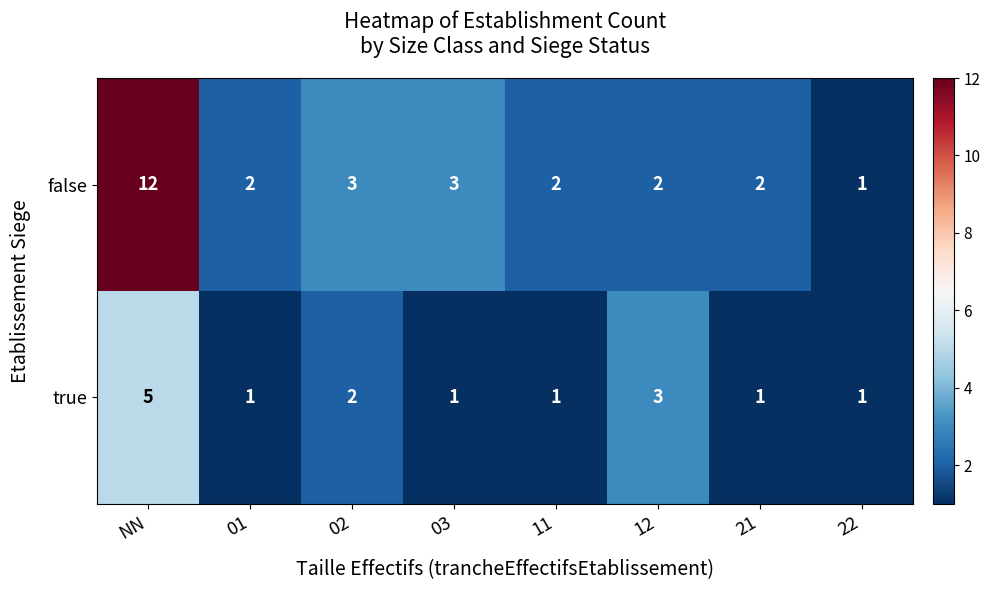

Which series has the widest spread of values?

false